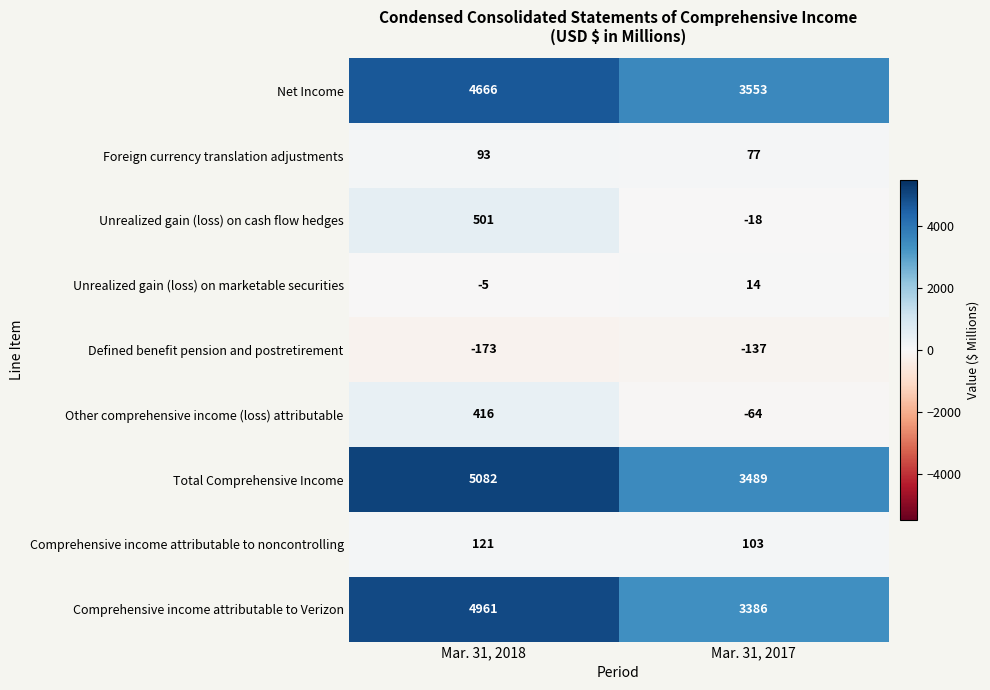

What is the total value across all series at Mar. 31, 2018?

15662